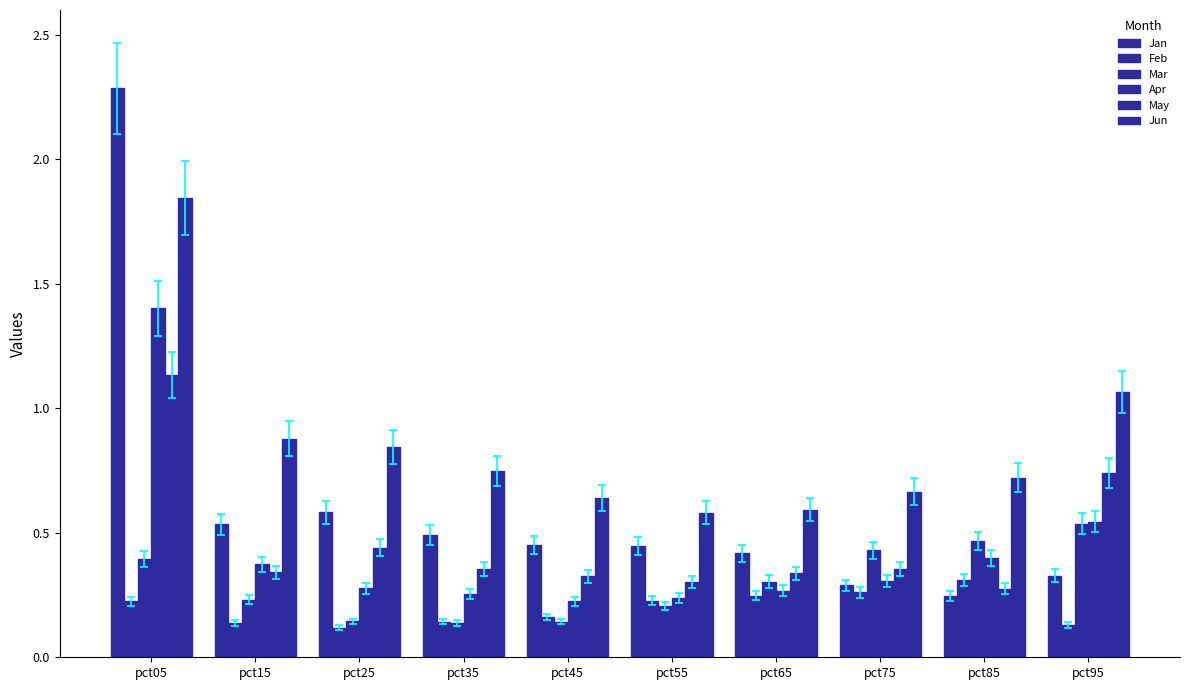

How many bars are there in each group?

6